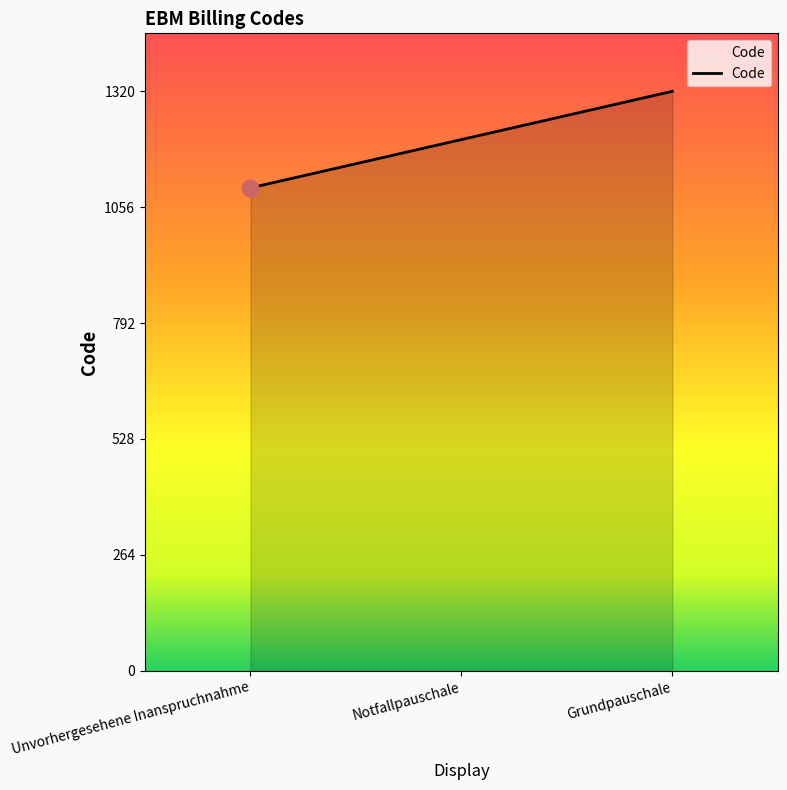

Between Unvorhergesehene Inanspruchnahme and Grundpauschale, which is larger?

Grundpauschale